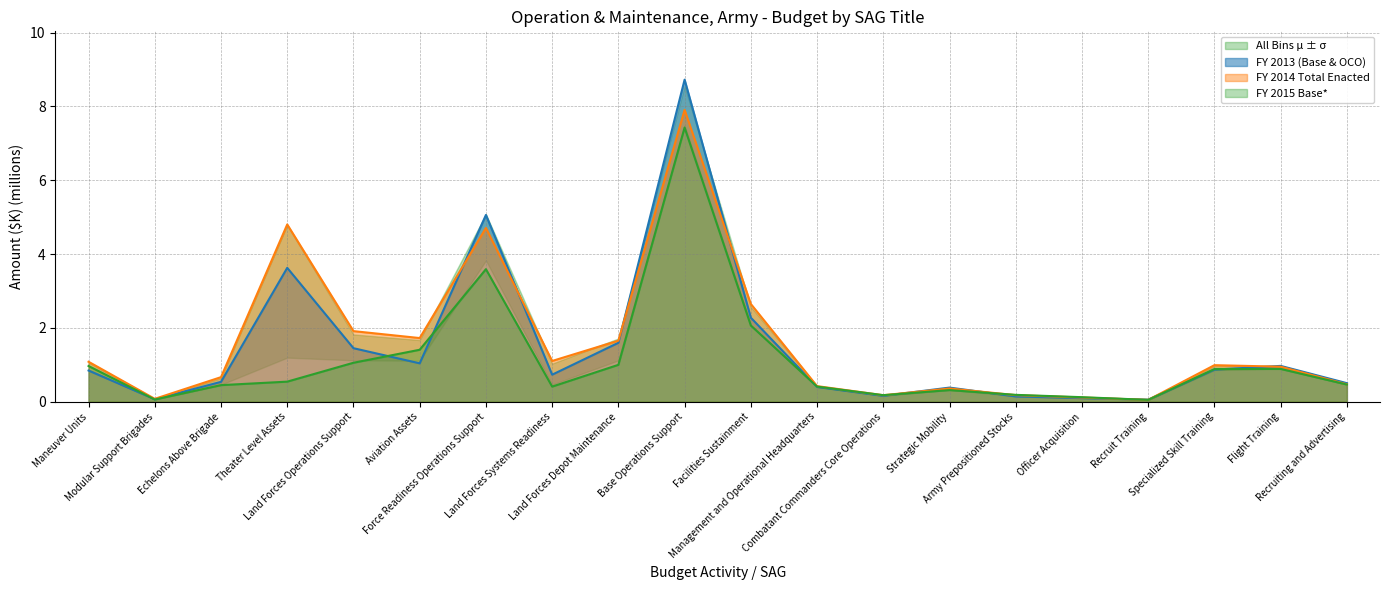

What is the smallest value displayed?

0.1